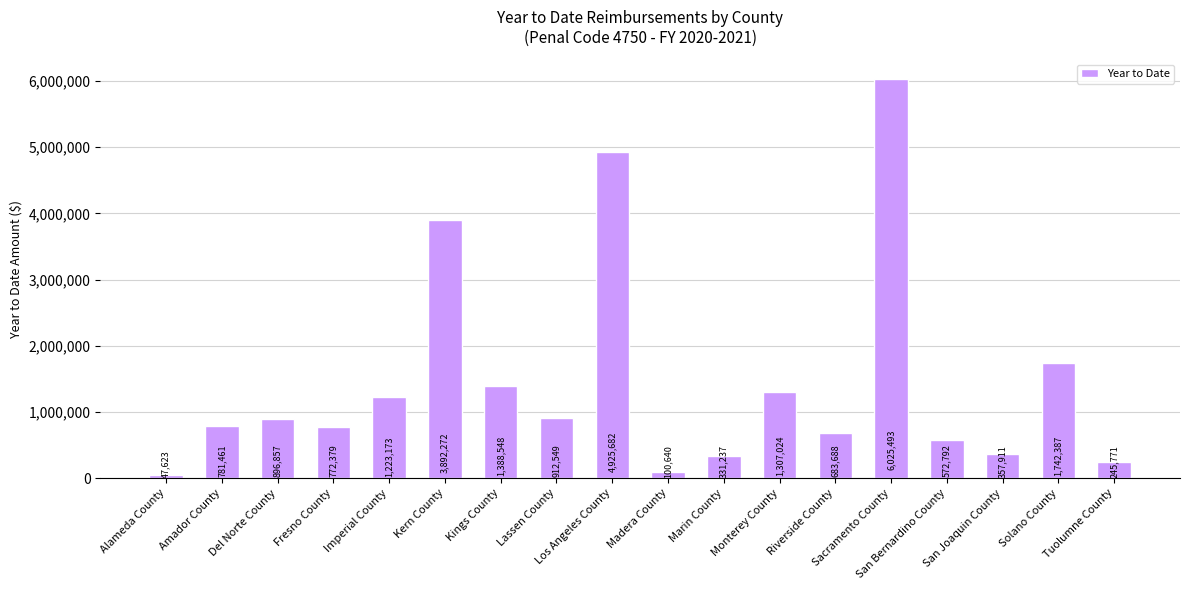

What is the maximum value shown in the chart?

6025493